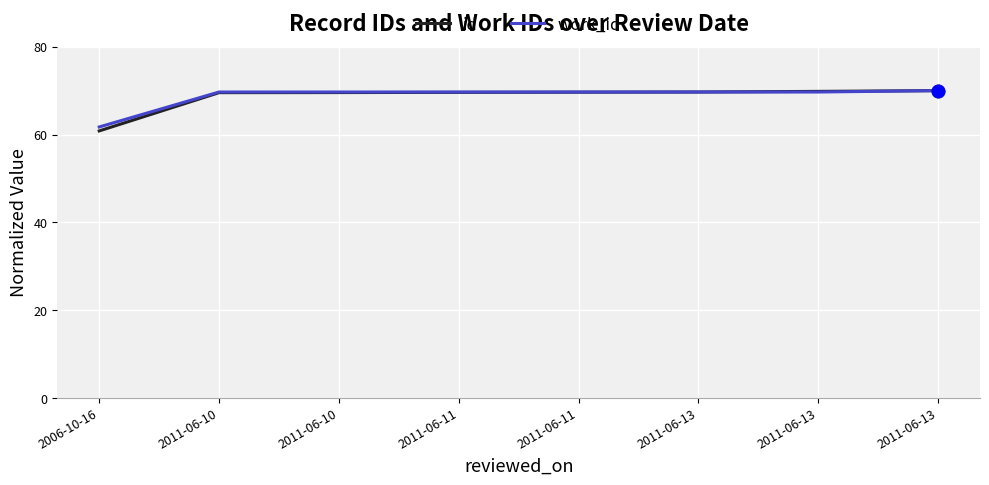

What is the sum of the work_id values at 2011-06-13 and 2011-06-11?

139.4